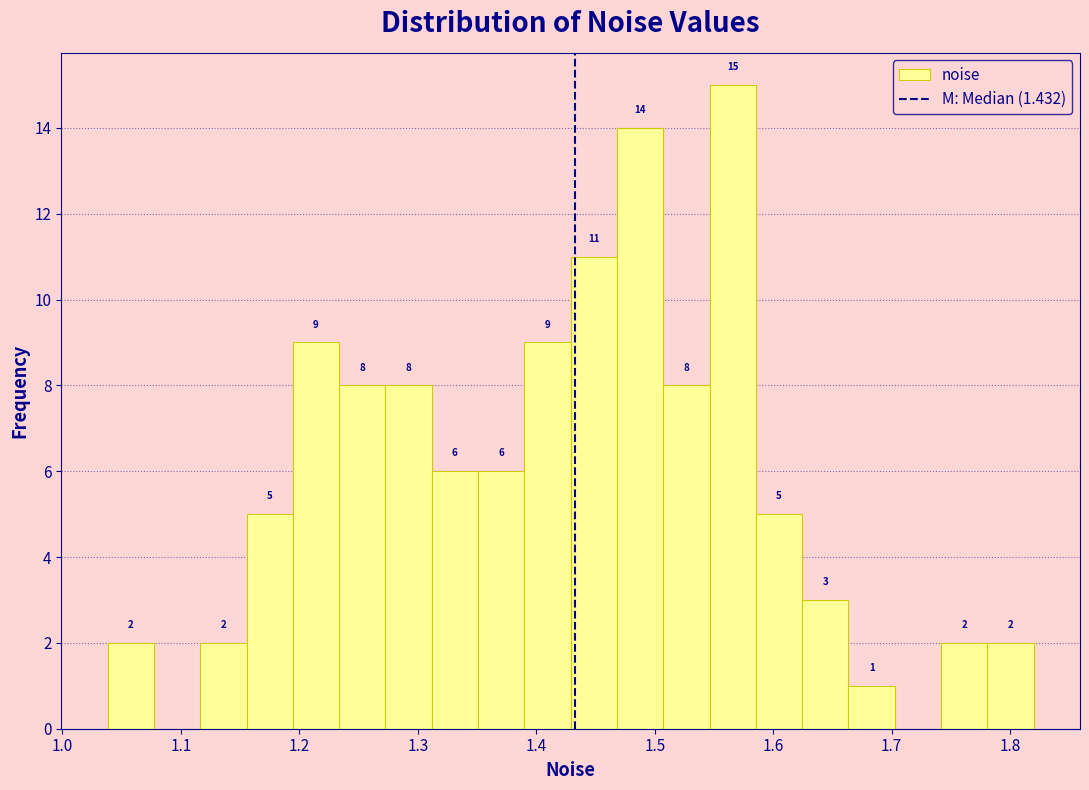

Read against the x-axis, roughly where is the centre of the tallest bar?

1.57